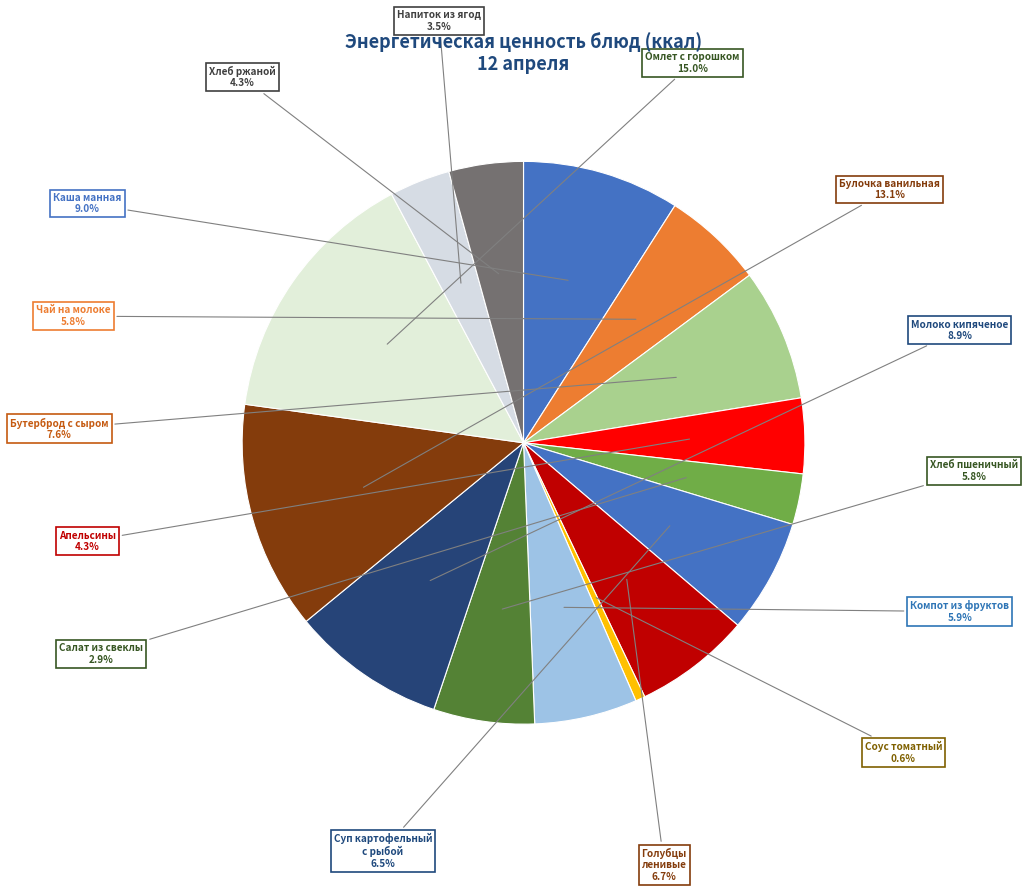

Count the number of slices in the pie.

15